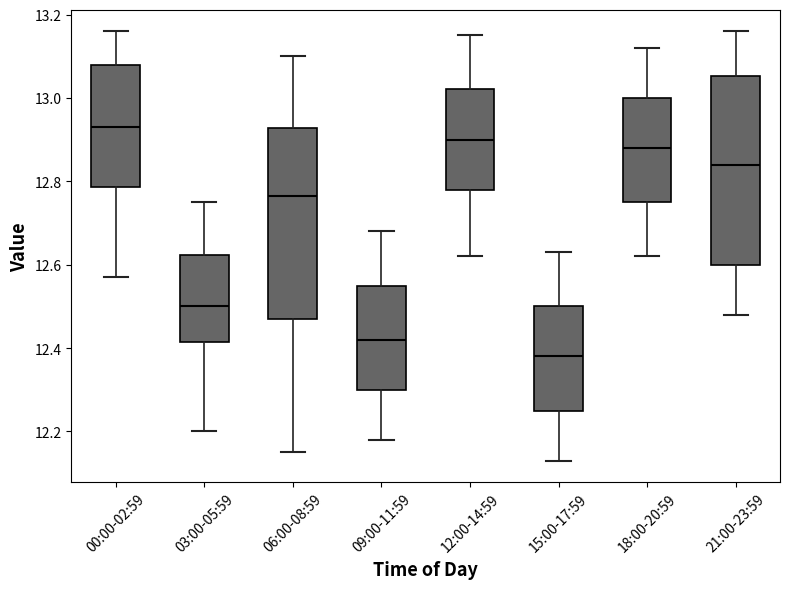

Reading left to right, read every box against the y-axis: the position of its median line, the range the box covers, and the ends of its whiskers. The values are not printed on the chart, so give them approximately, as read against the axis.

00:00-02:59: median 12.94, box 12.78 to 13.08, whiskers 12.58 to 13.16
03:00-05:59: median 12.50, box 12.42 to 12.62, whiskers 12.20 to 12.76
06:00-08:59: median 12.76, box 12.48 to 12.92, whiskers 12.16 to 13.10
09:00-11:59: median 12.42, box 12.30 to 12.56, whiskers 12.18 to 12.68
12:00-14:59: median 12.90, box 12.78 to 13.02, whiskers 12.62 to 13.16
15:00-17:59: median 12.38, box 12.26 to 12.50, whiskers 12.14 to 12.64
18:00-20:59: median 12.88, box 12.76 to 13.00, whiskers 12.62 to 13.12
21:00-23:59: median 12.84, box 12.60 to 13.06, whiskers 12.48 to 13.16